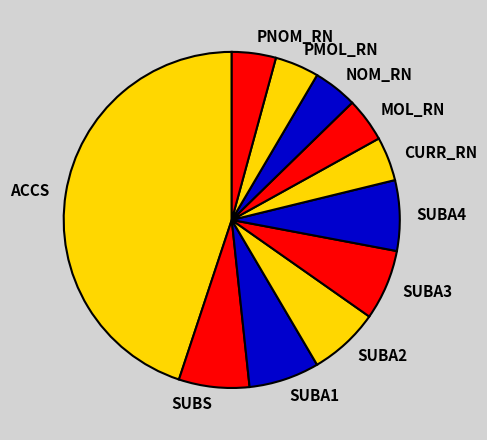

Is the sum of SUBA1 and PNOM_RN greater than half?

No